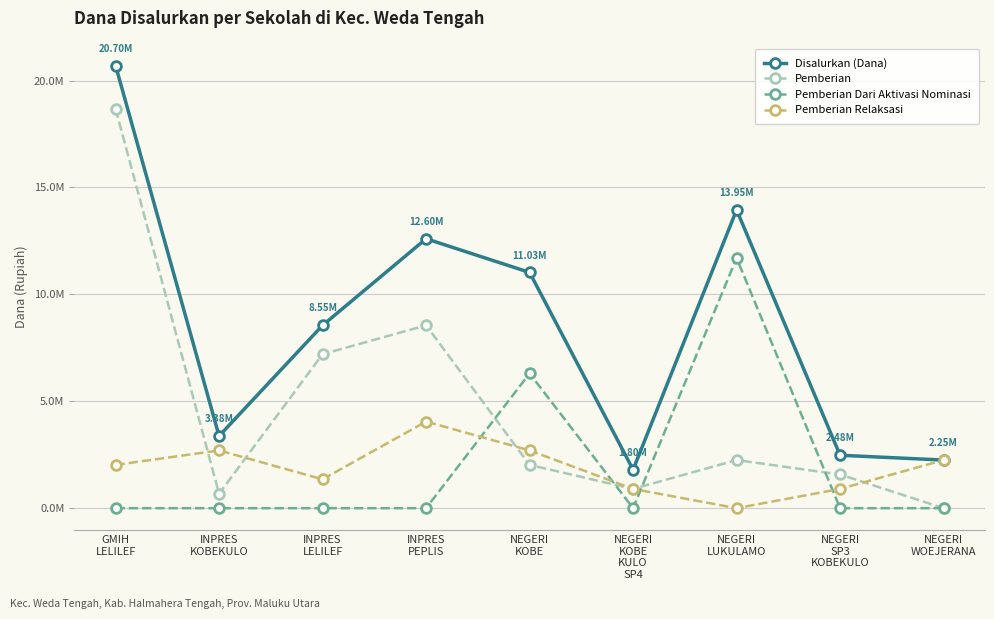

True or false: Disalurkan (Dana) and Pemberian Relaksasi cross at least once.

False